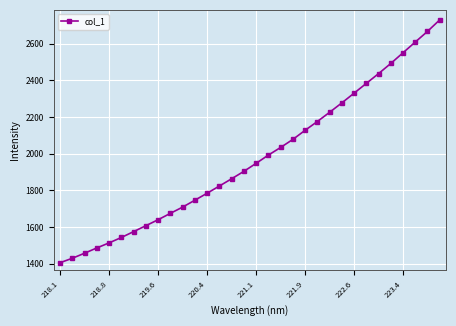

How many distinct data groups are displayed?

1